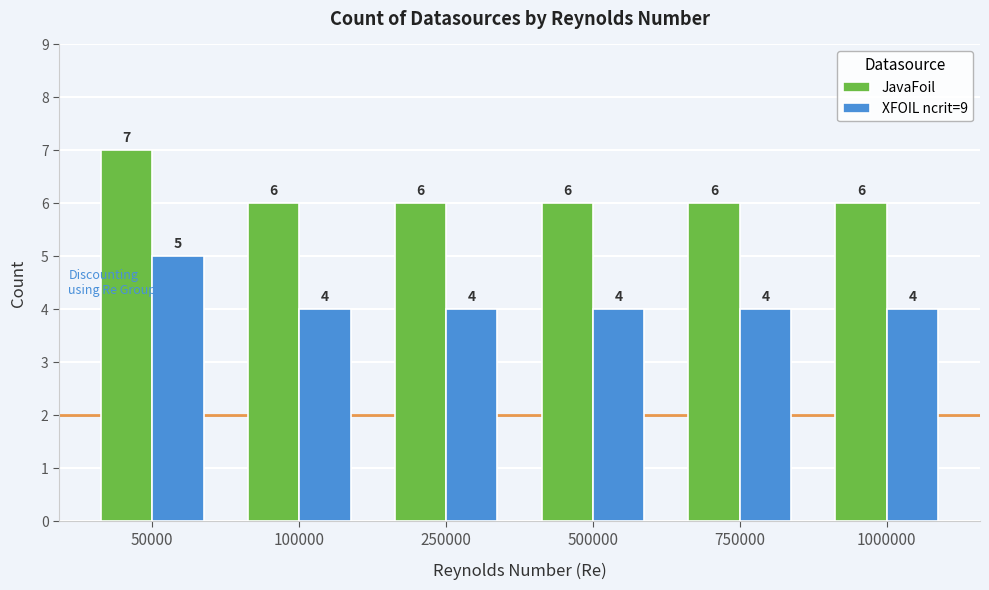

Rank the series by their average value, from highest to lowest.

JavaFoil, XFOIL ncrit=9